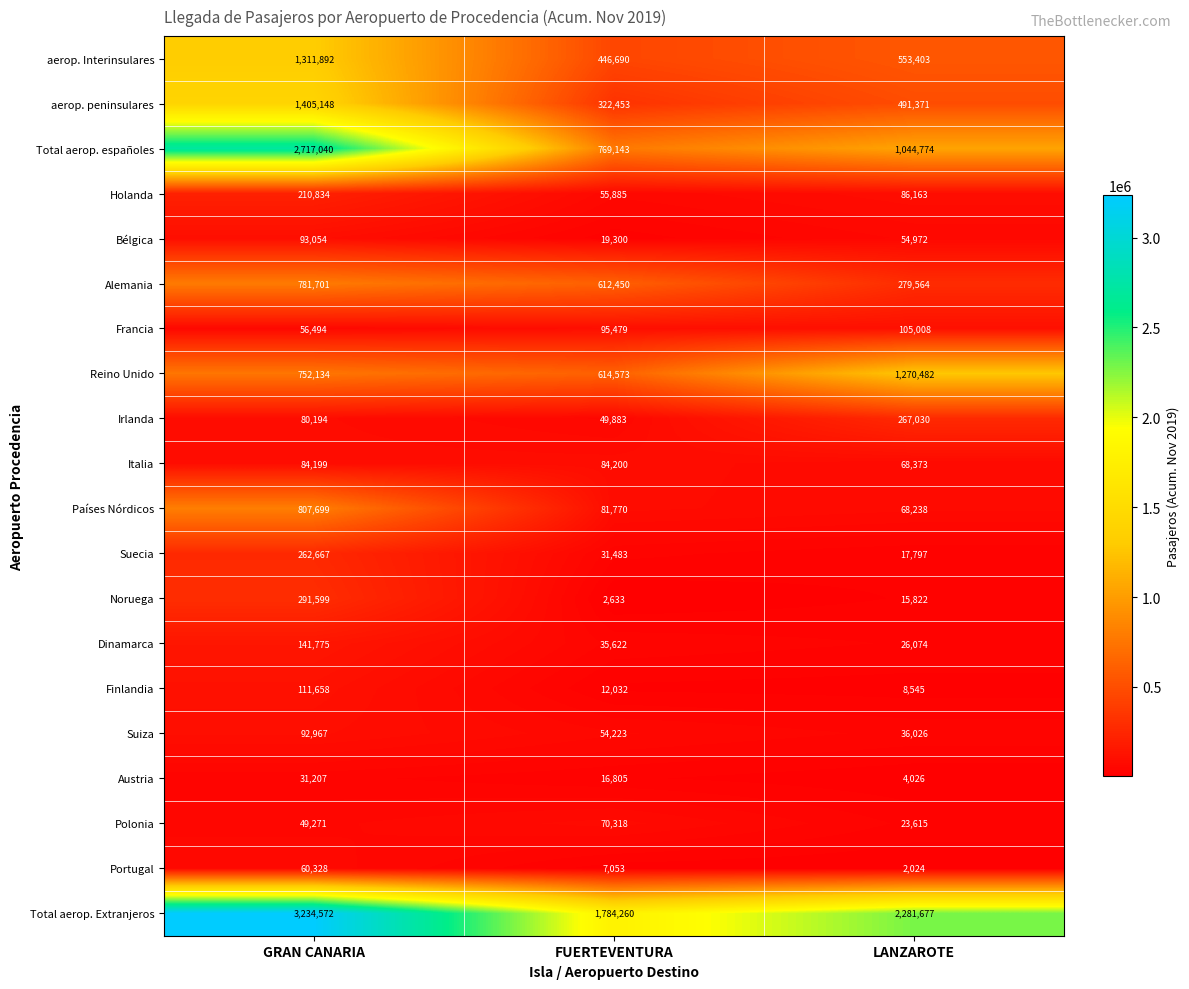

At which label is Total aerop. Extranjeros closest to 2509416?

LANZAROTE